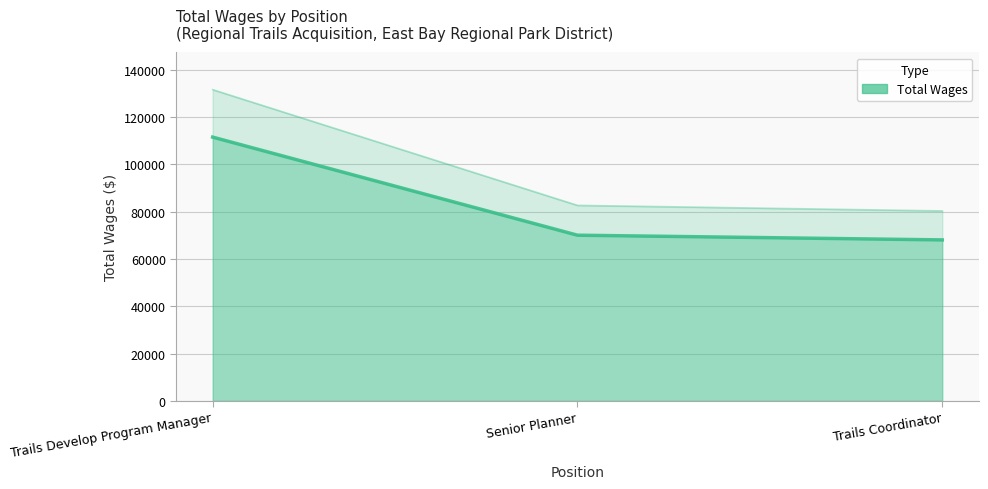

The value at Trails Coordinator is 105137. True or false?

False